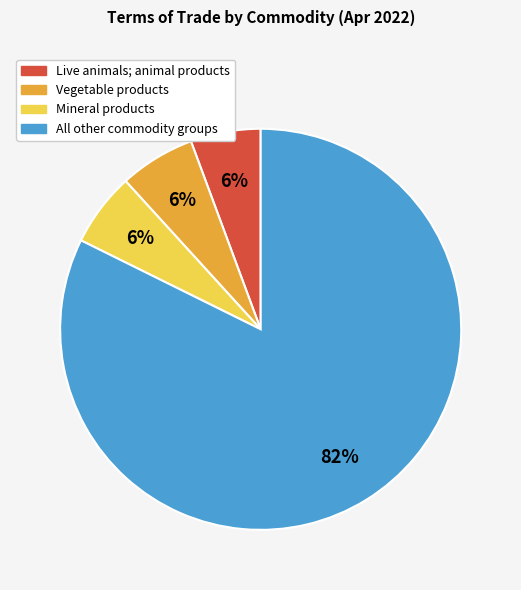

What is the ratio of the value at Mineral products to the value at Vegetable products?

1.0